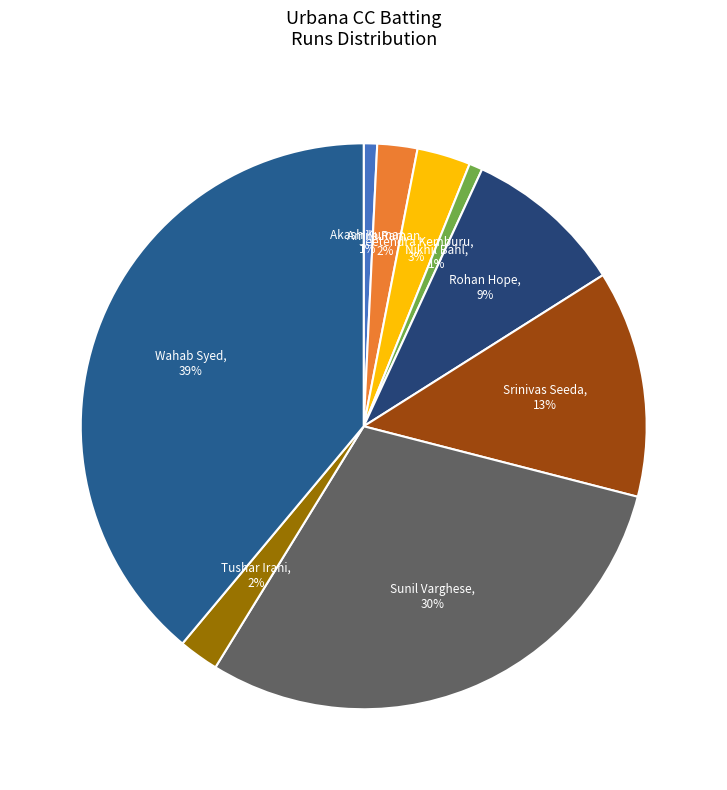

Is there a majority slice in this chart?

No